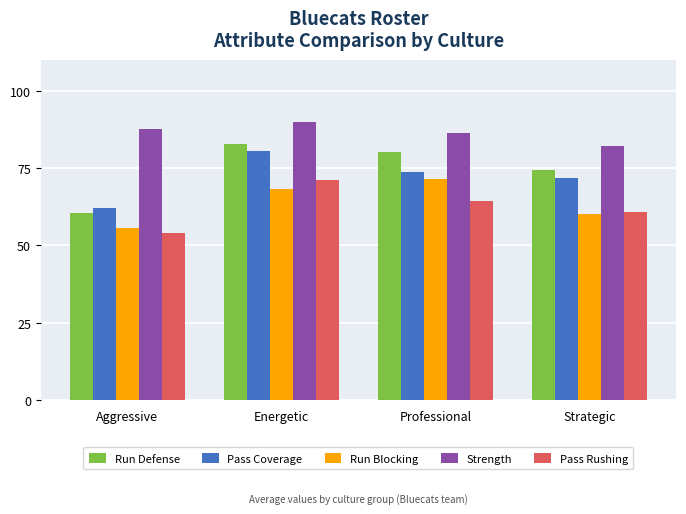

True or false: Pass Coverage has a value of 80.5 at Energetic.

True